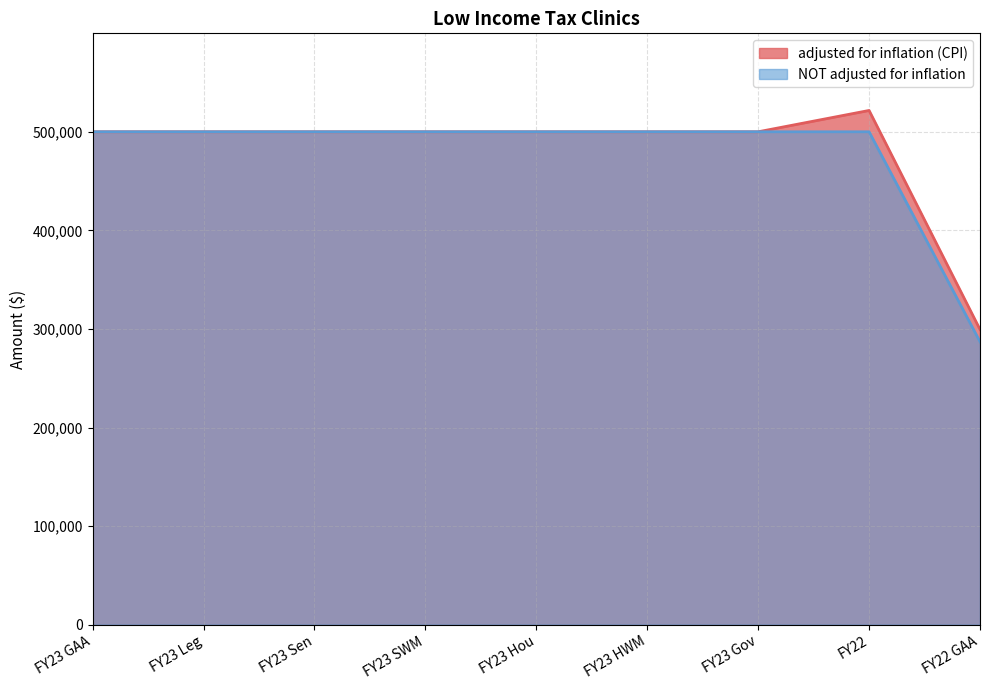

What is the total value across all series at FY23 Gov?

1000000